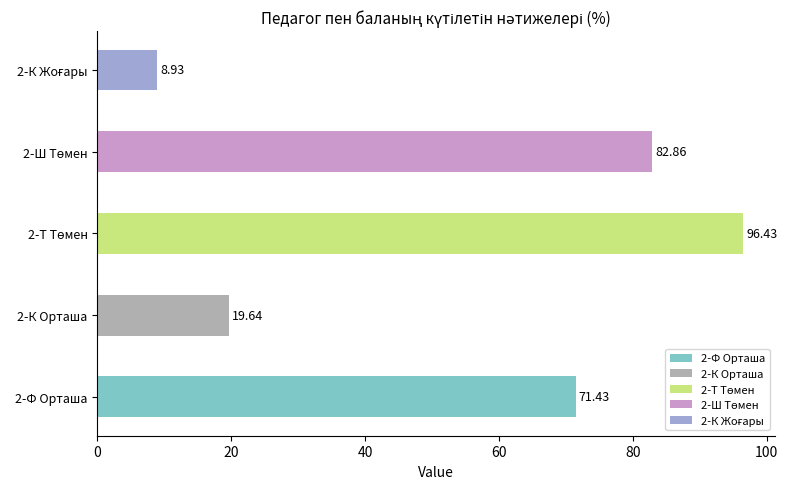

What is the label of the 2nd bar from the right?

2-Ш